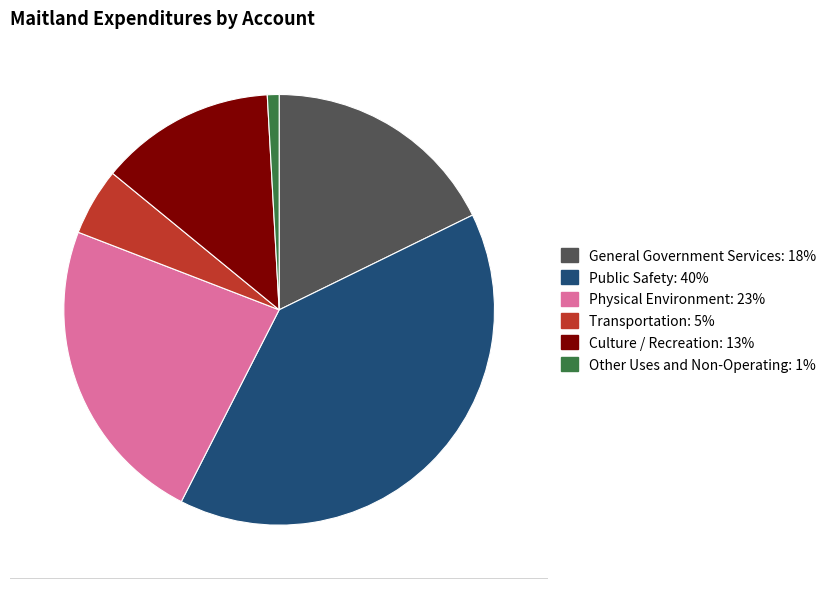

Which category has the biggest portion of the pie?

Public Safety